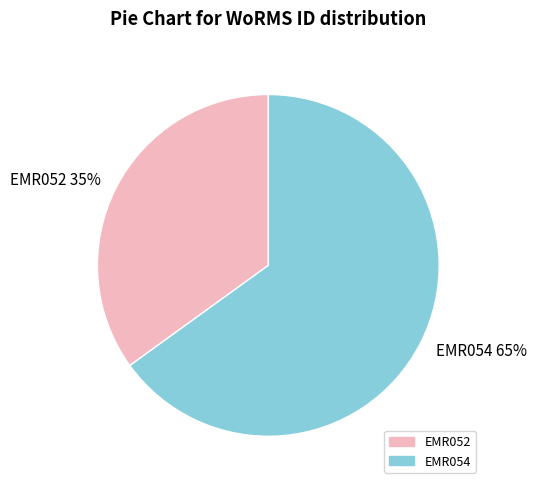

Rank the categories by value from lowest to highest.

EMR052, EMR054